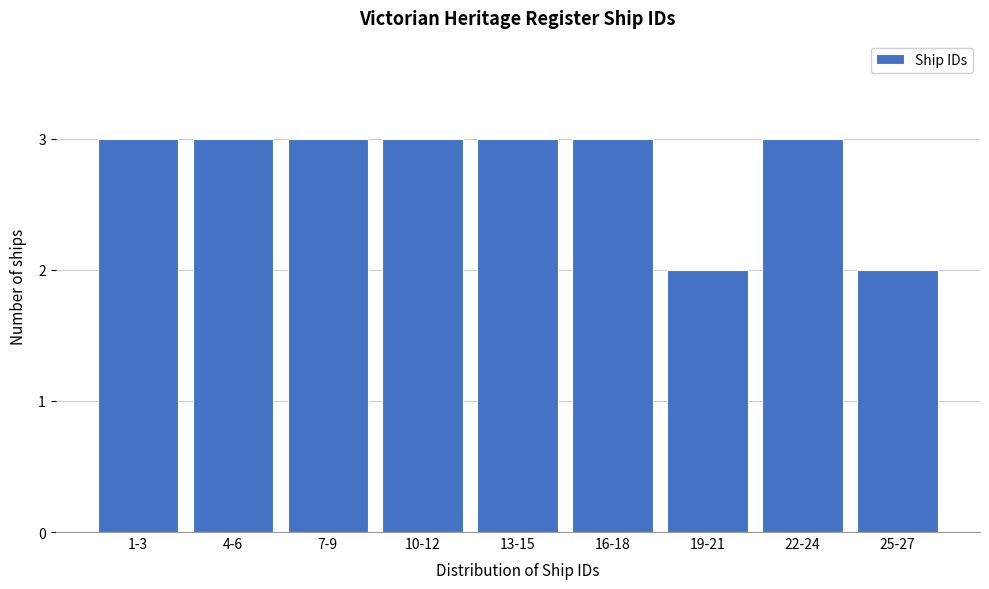

Reading left to right, extract all data points from this chart.

3	3	3	3	3	3	2	3	2